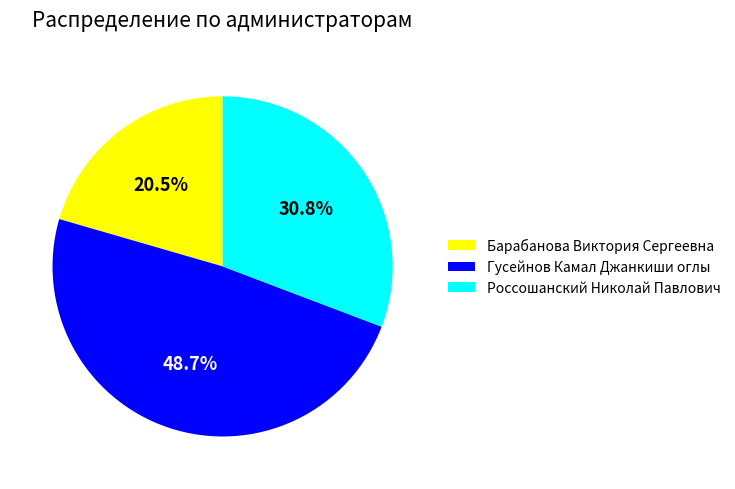

What is the ratio of the value at Барабанова Виктория Сергеевна to the value at Гусейнов Камал Джанкиши оглы?

0.4